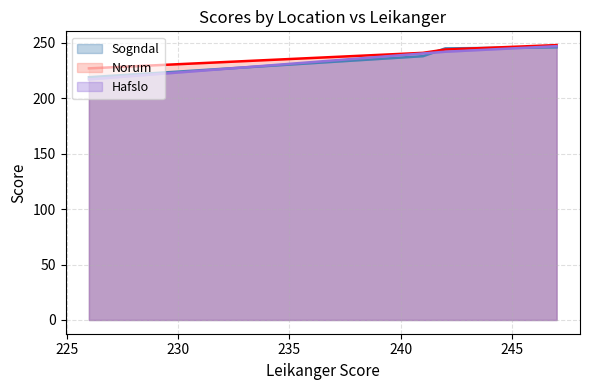

Reading left to right, what are all the values shown in this chart?

247	242	241	226